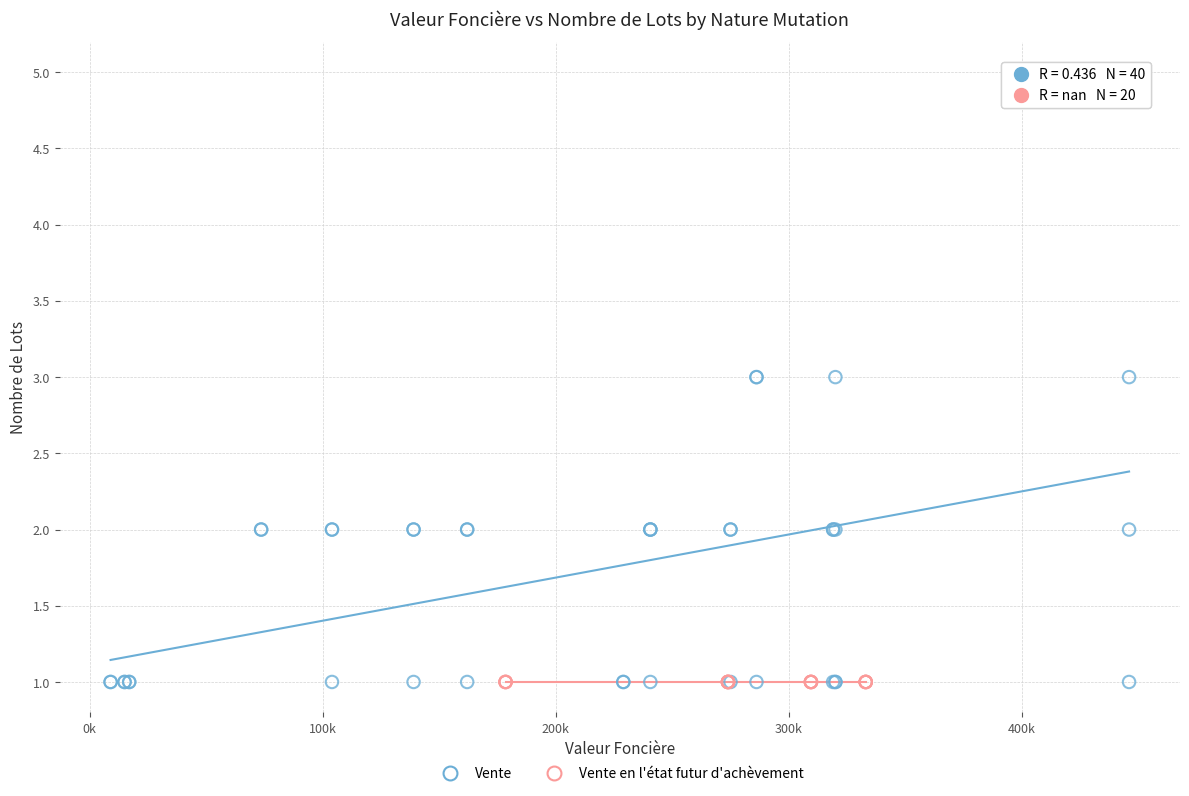

Which series contains the highest Y value?

Vente